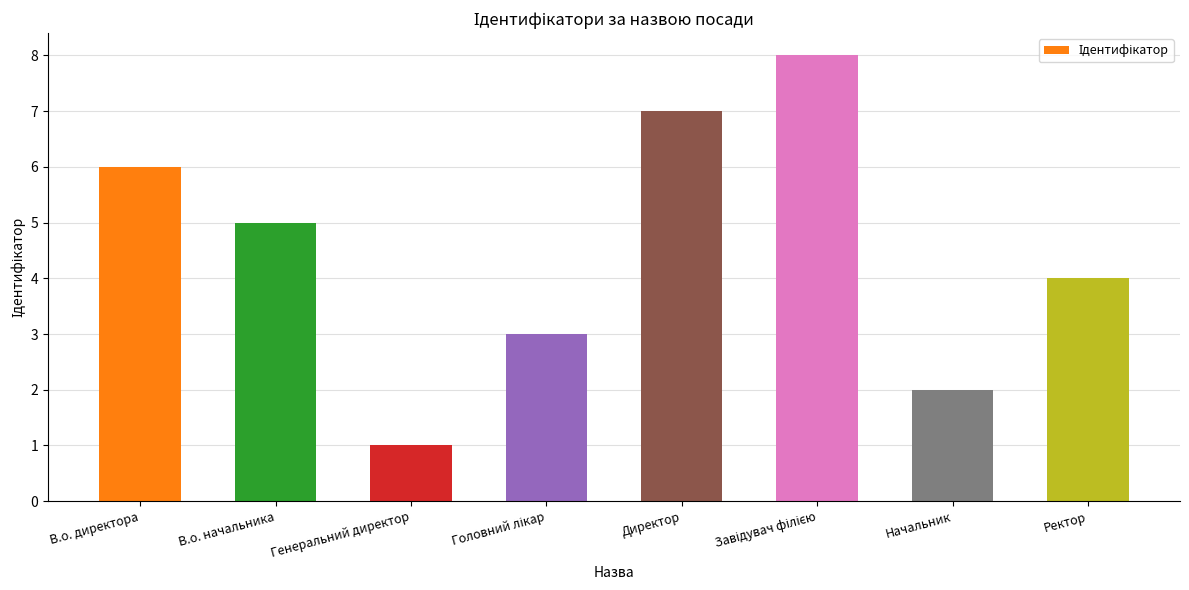

Between Директор and Ректор, which is larger?

Директор